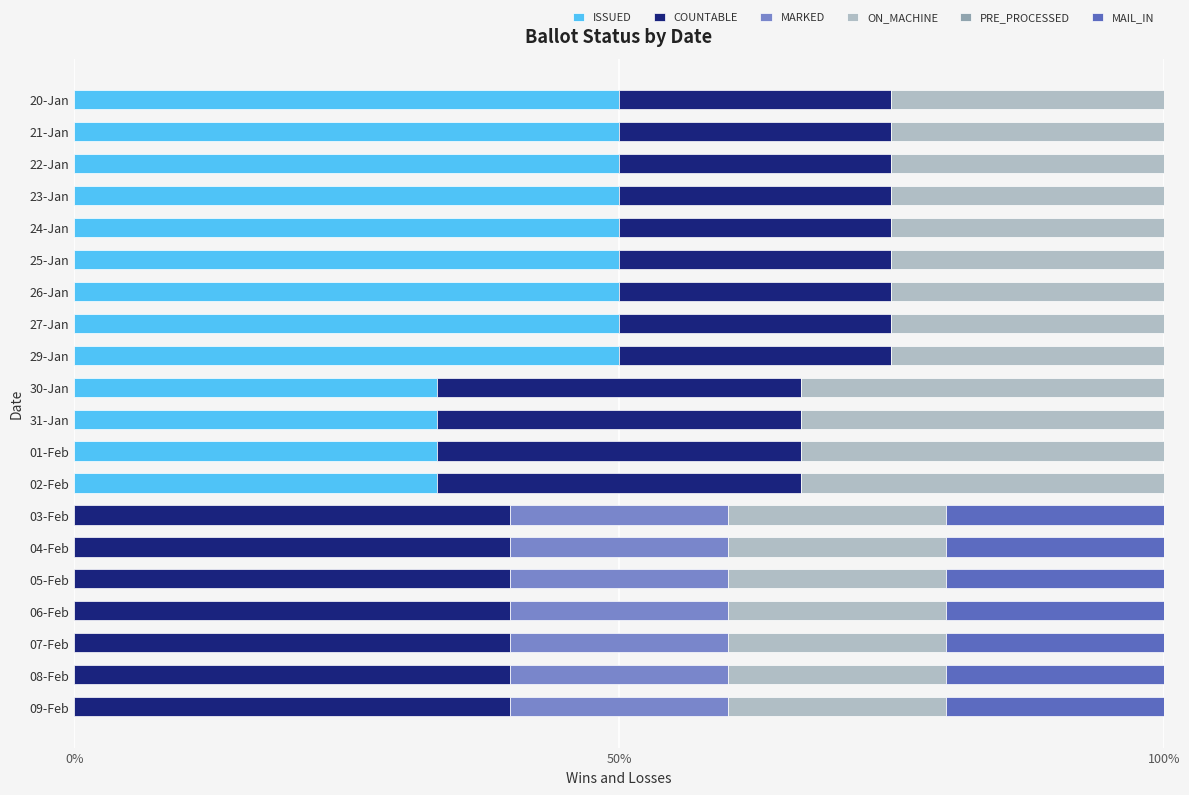

Is it true that ISSUED equals 22.5 at 24-Jan?

False